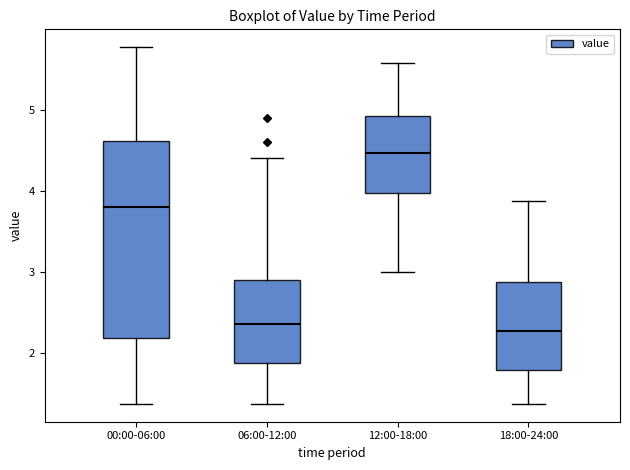

Reading left to right, read every box against the y-axis: the position of its median line, the range the box covers, and the ends of its whiskers. The values are not printed on the chart, so give them approximately, as read against the axis.

00:00-06:00: median 3.8, box 2.2 to 4.6, whiskers 1.4 to 5.8
06:00-12:00: median 2.4, box 1.9 to 2.9, whiskers 1.4 to 4.4
12:00-18:00: median 4.5, box 4.0 to 4.9, whiskers 3.0 to 5.6
18:00-24:00: median 2.3, box 1.8 to 2.9, whiskers 1.4 to 3.9